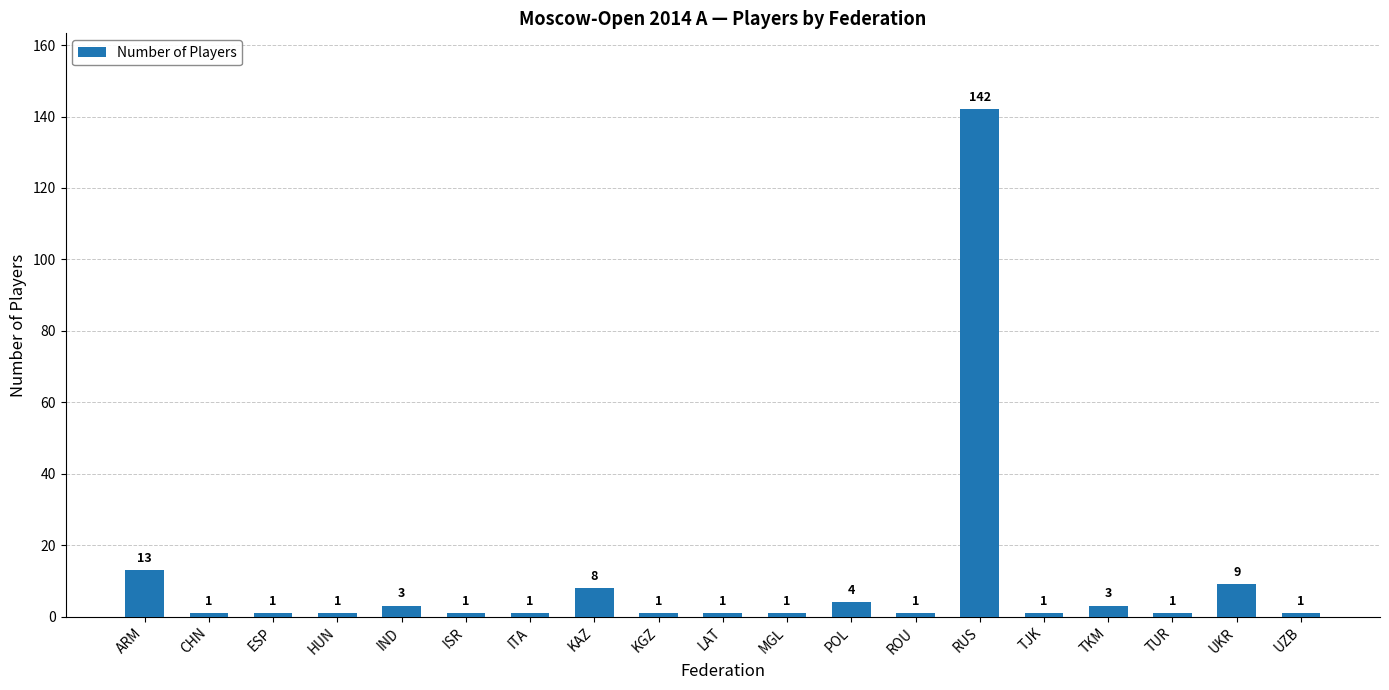

Reading left to right, extract all data points from this chart.

13	1	1	1	3	1	1	8	1	1	1	4	1	142	1	3	1	9	1